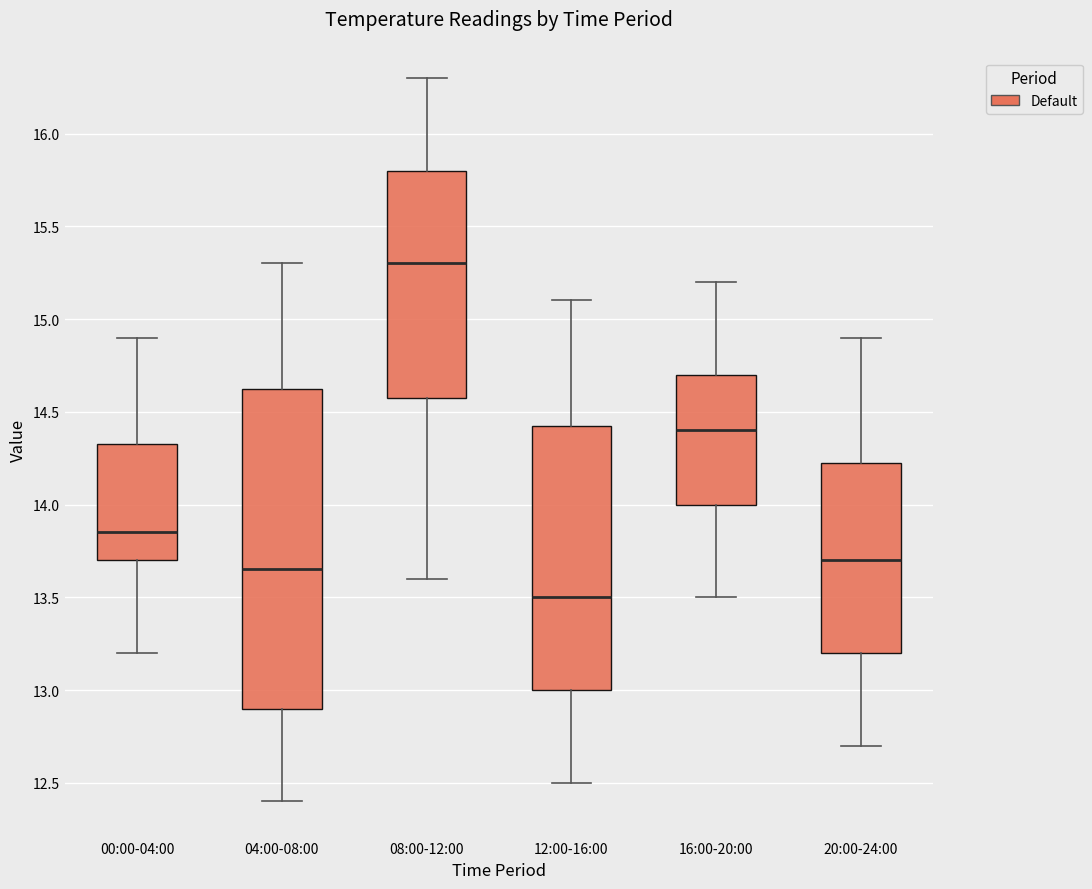

Reading left to right, read every box against the y-axis: the position of its median line, the range the box covers, and the ends of its whiskers. The values are not printed on the chart, so give them approximately, as read against the axis.

00:00-04:00: median 13.85, box 13.70 to 14.35, whiskers 13.20 to 14.90
04:00-08:00: median 13.65, box 12.90 to 14.65, whiskers 12.40 to 15.30
08:00-12:00: median 15.30, box 14.60 to 15.80, whiskers 13.60 to 16.30
12:00-16:00: median 13.50, box 13.00 to 14.45, whiskers 12.50 to 15.10
16:00-20:00: median 14.40, box 14.00 to 14.70, whiskers 13.50 to 15.20
20:00-24:00: median 13.70, box 13.20 to 14.25, whiskers 12.70 to 14.90